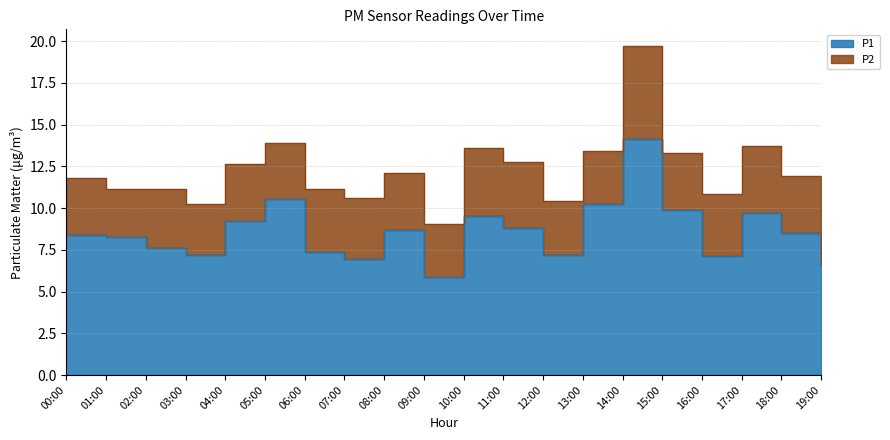

What is the label of the 11th point from the right?

09:00